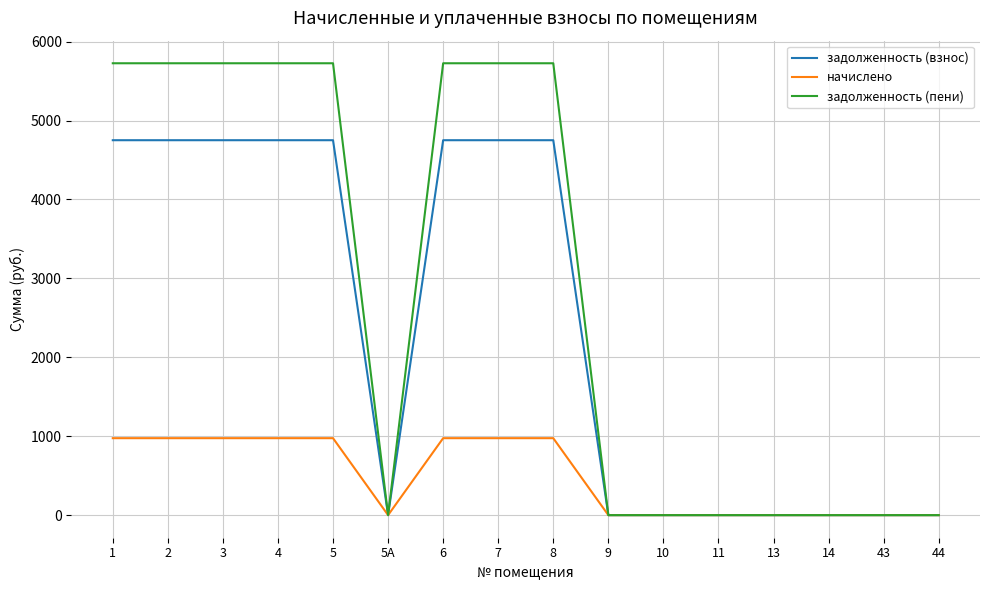

How many lines are shown in the chart?

3